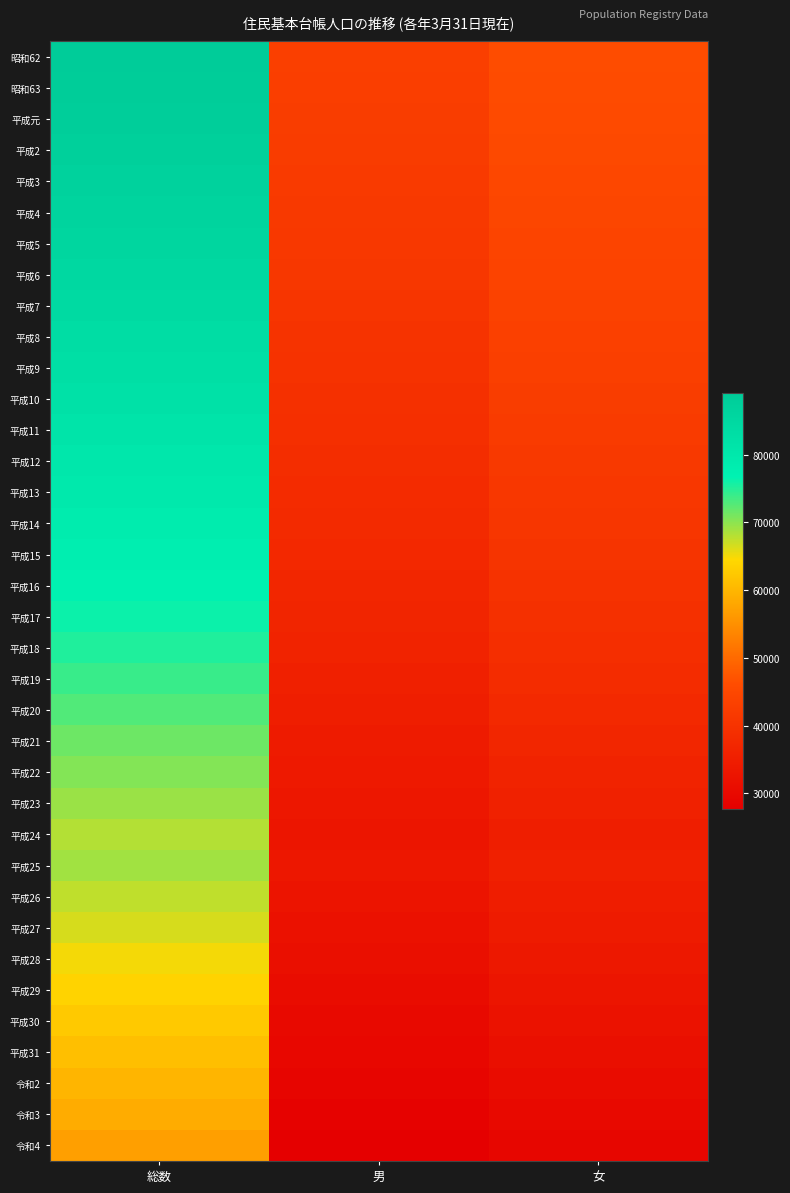

Reading left to right, transcribe all the data shown in this chart.

昭和62: 総数=89066	男=42953	女=46113
昭和63: 総数=88550	男=42717	女=45833
平成元: 総数=88059	男=42457	女=45602
平成2: 総数=87514	男=42201	女=45313
平成3: 総数=86916	男=41929	女=44987
平成4: 総数=86241	男=41557	女=44684
平成5: 総数=85662	男=41323	女=44339
平成6: 総数=84992	男=41004	女=43988
平成7: 総数=84312	男=40658	女=43654
平成8: 総数=83526	男=40242	女=43284
平成9: 総数=82777	男=39833	女=42944
平成10: 総数=82000	男=39533	女=42467
平成11: 総数=81179	男=39159	女=42020
平成12: 総数=80294	男=38767	女=41527
平成13: 総数=79500	男=38335	女=41165
平成14: 総数=78754	男=37983	女=40771
平成15: 総数=77898	男=37546	女=40352
平成16: 総数=77099	男=37124	女=39975
平成17: 総数=76230	男=36710	女=39520
平成18: 総数=75256	男=36199	女=39057
平成19: 総数=74000	男=35627	女=38373
平成20: 総数=72786	男=35042	女=37744
平成21: 総数=71471	男=34445	女=37026
平成22: 総数=70402	男=33992	女=36410
平成23: 総数=69299	男=33497	女=35802
平成24: 総数=68125	男=32931	女=35194
平成25: 総数=68930	男=33320	女=35610
平成26: 総数=67566	男=32631	女=34935
平成27: 総数=66413	男=32070	女=34343
平成28: 総数=64990	男=31400	女=33590
平成29: 総数=63857	男=30871	女=32986
平成30: 総数=62482	男=30184	女=32298
平成31: 総数=61148	男=29609	女=31539
令和2: 総数=59920	男=29064	女=30856
令和3: 総数=58614	男=28439	女=30175
令和4: 総数=56998	男=27676	女=29322